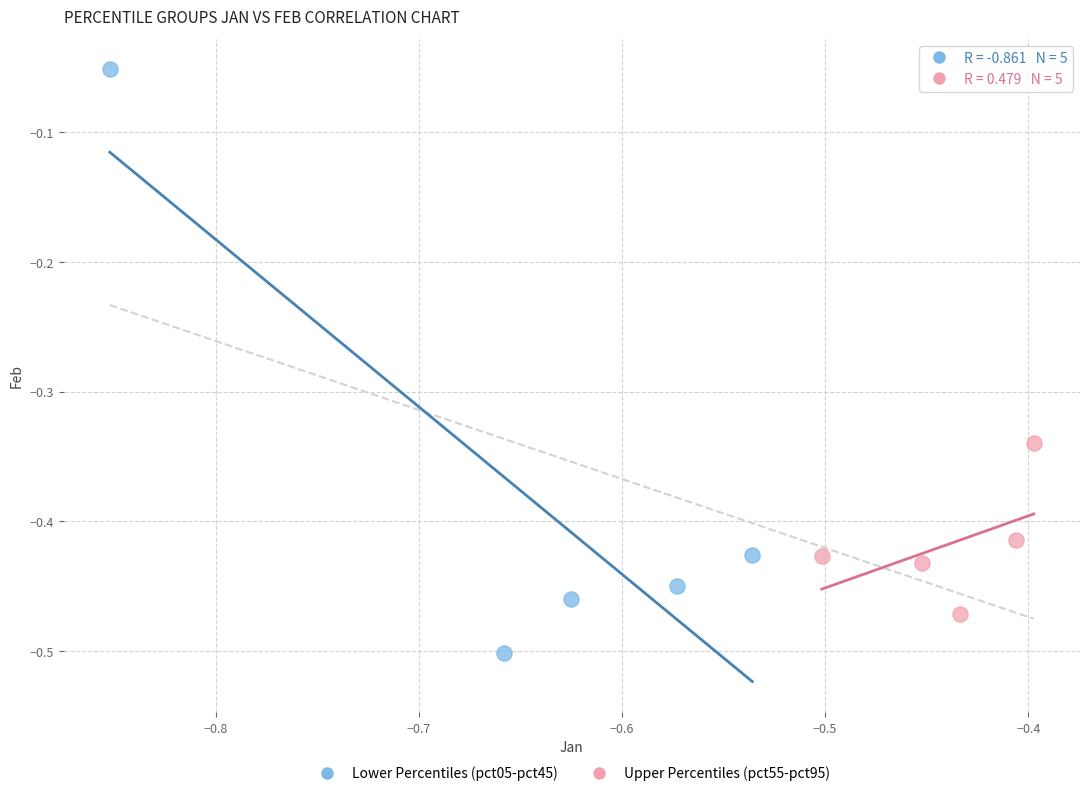

Which series reaches the maximum Y coordinate?

Lower Percentiles (pct05-pct45)